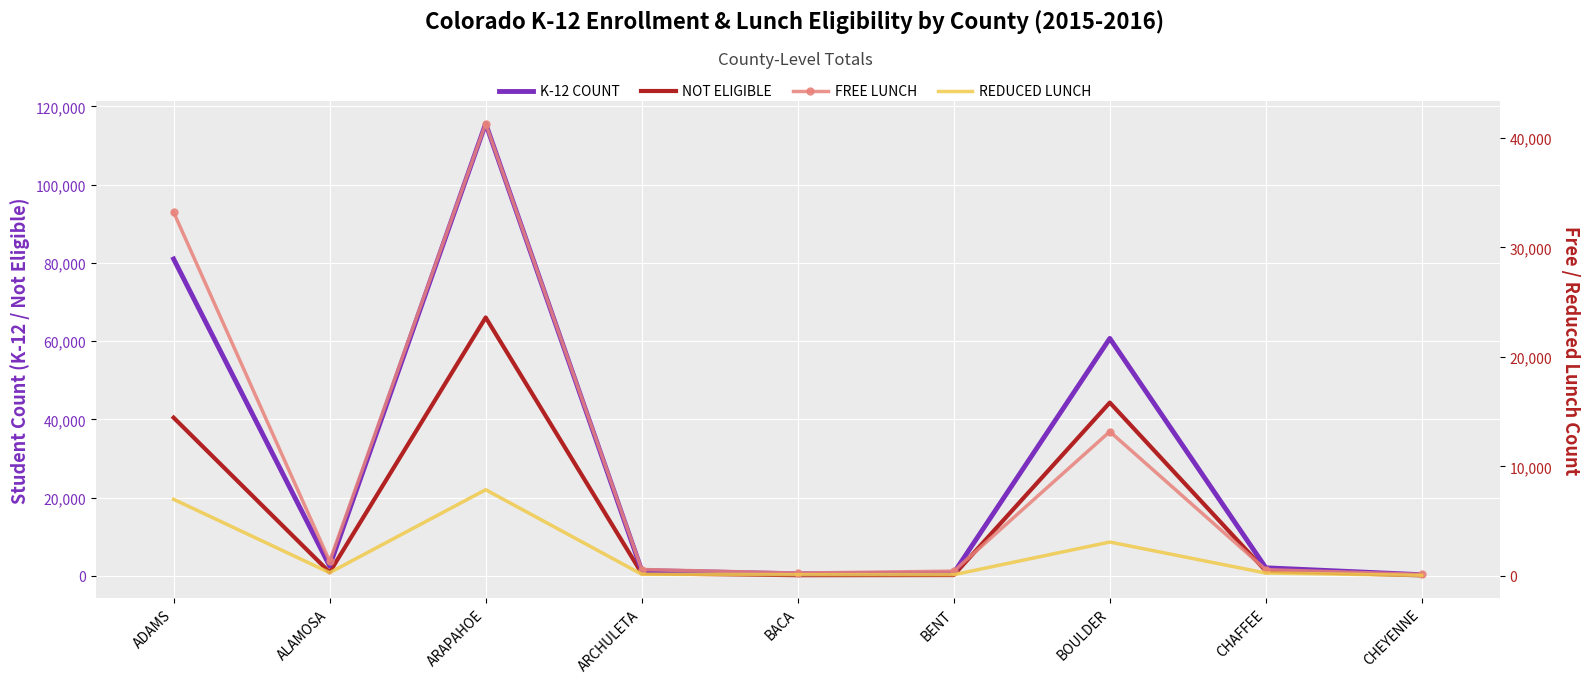

At which category does NOT ELIGIBLE reach its first local valley?

ALAMOSA